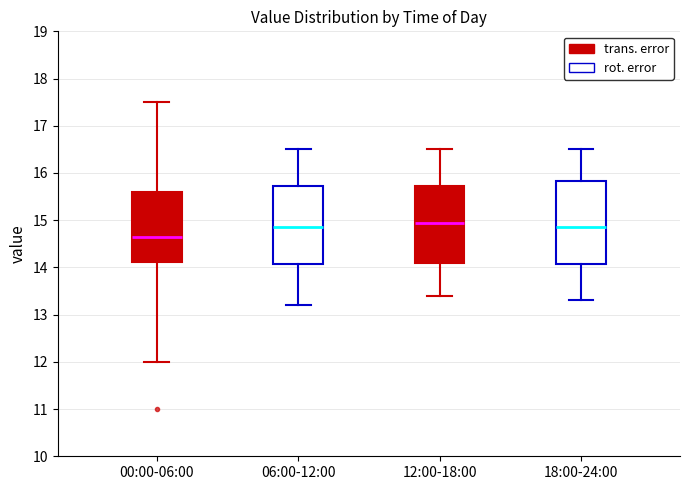

Where does the median line of the box for 12:00-18:00 sit on the y-axis? The values are not printed on the chart, so give them approximately, as read against the axis.

15.0